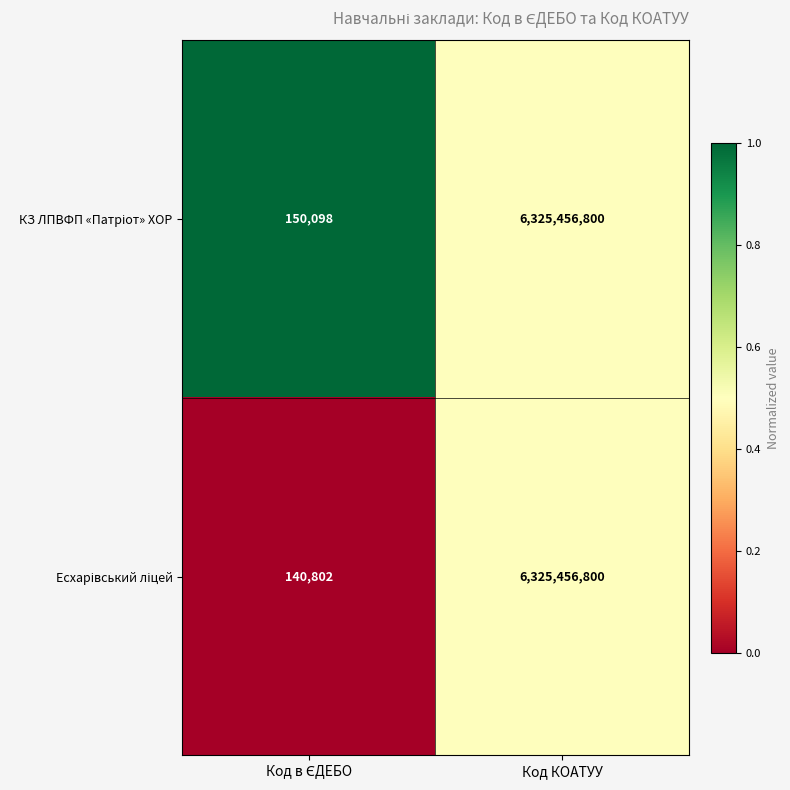

At which category is the sum across all series the highest?

Код КОАТУУ